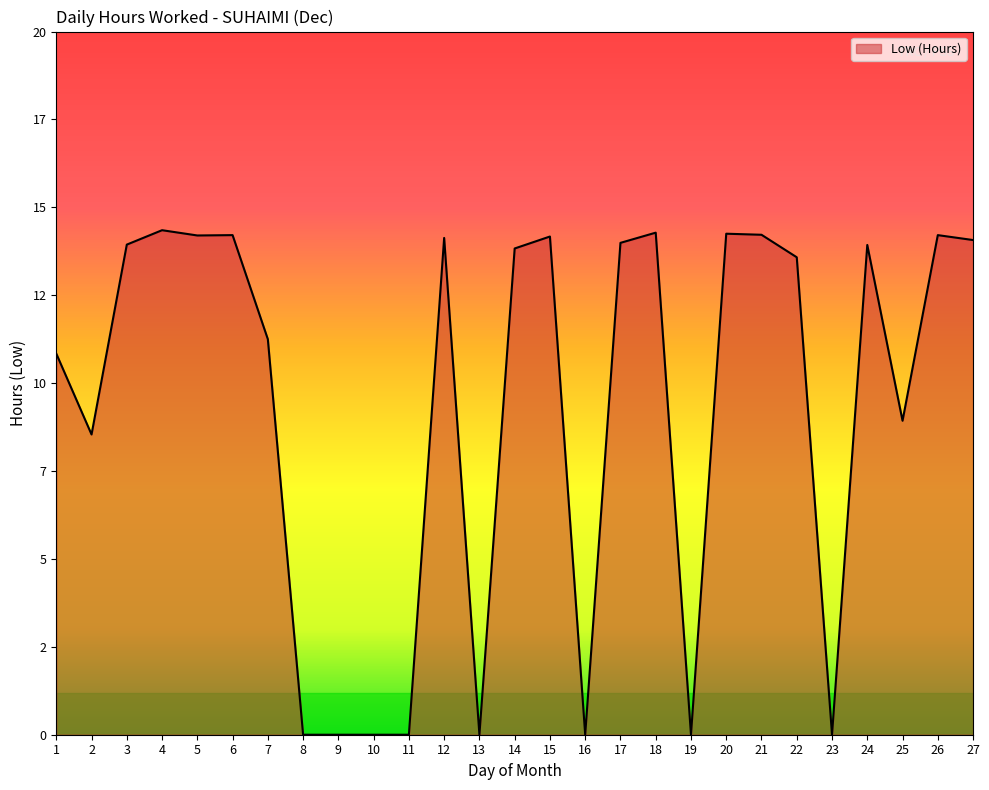

Does the chart display data point markers on the line(s)?

No